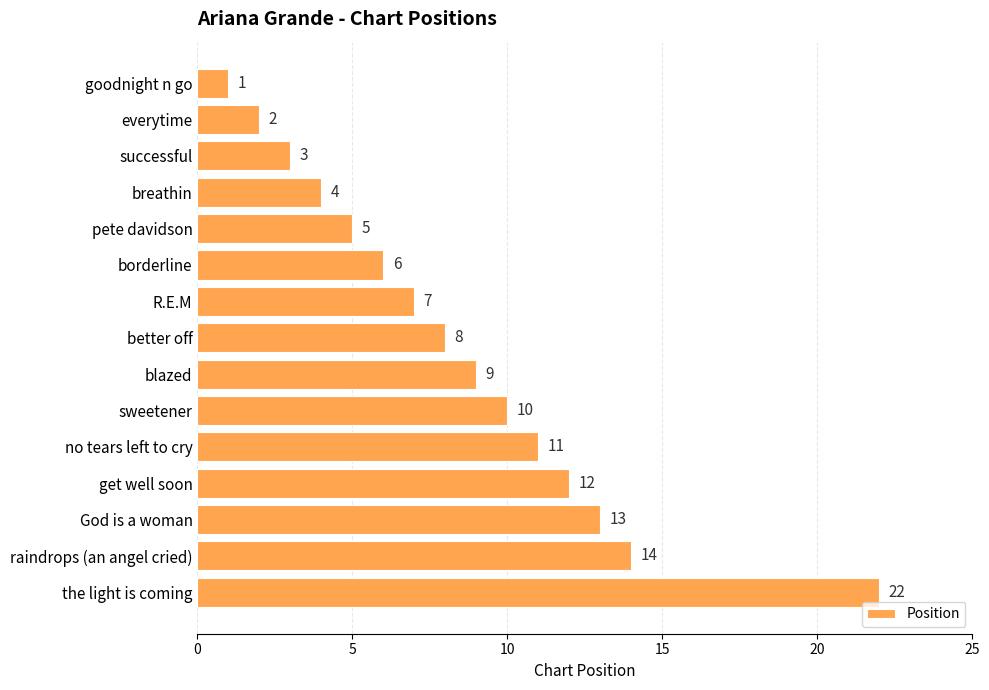

Is it true that the value at pete davidson is 2?

False